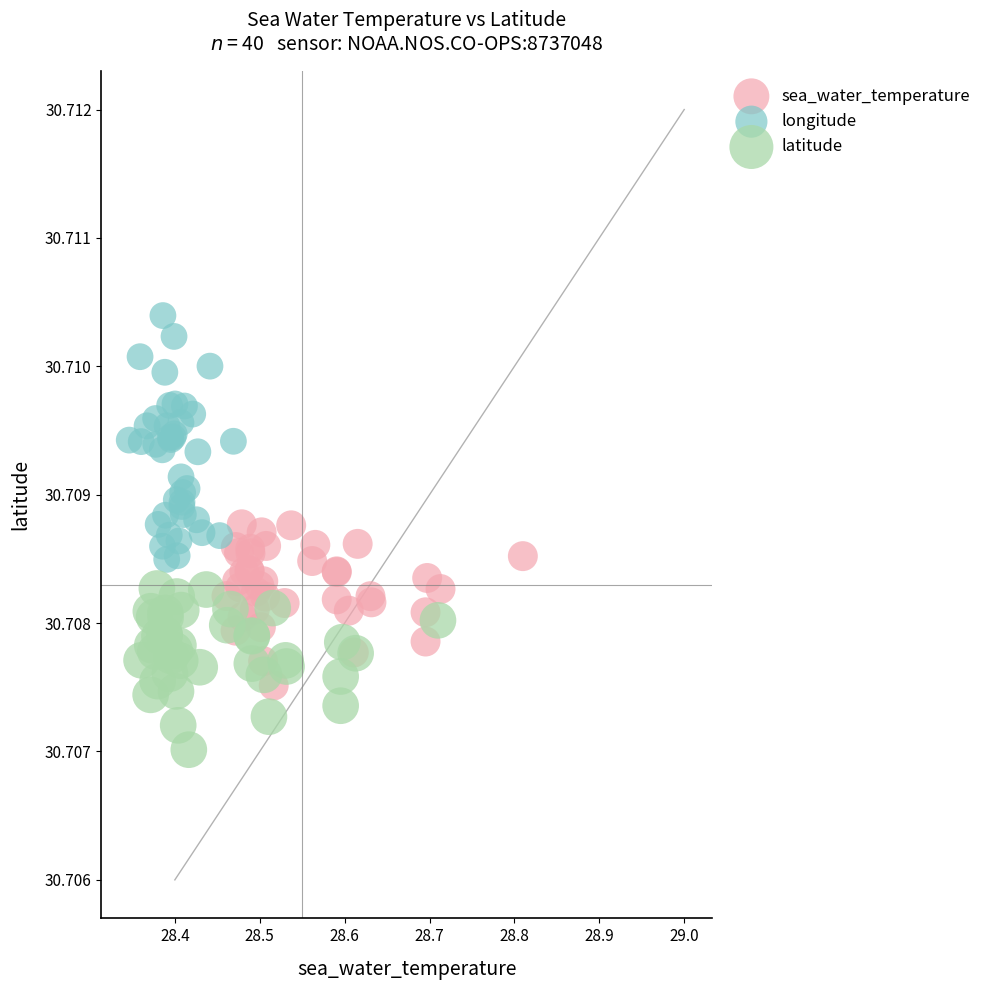

Which series has the widest spread of Y values?

longitude